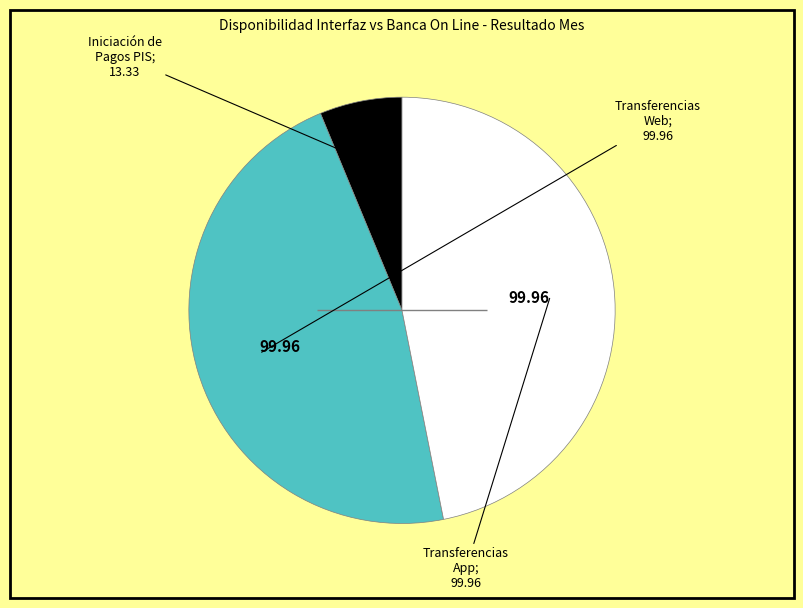

Is there a majority slice in this chart?

No